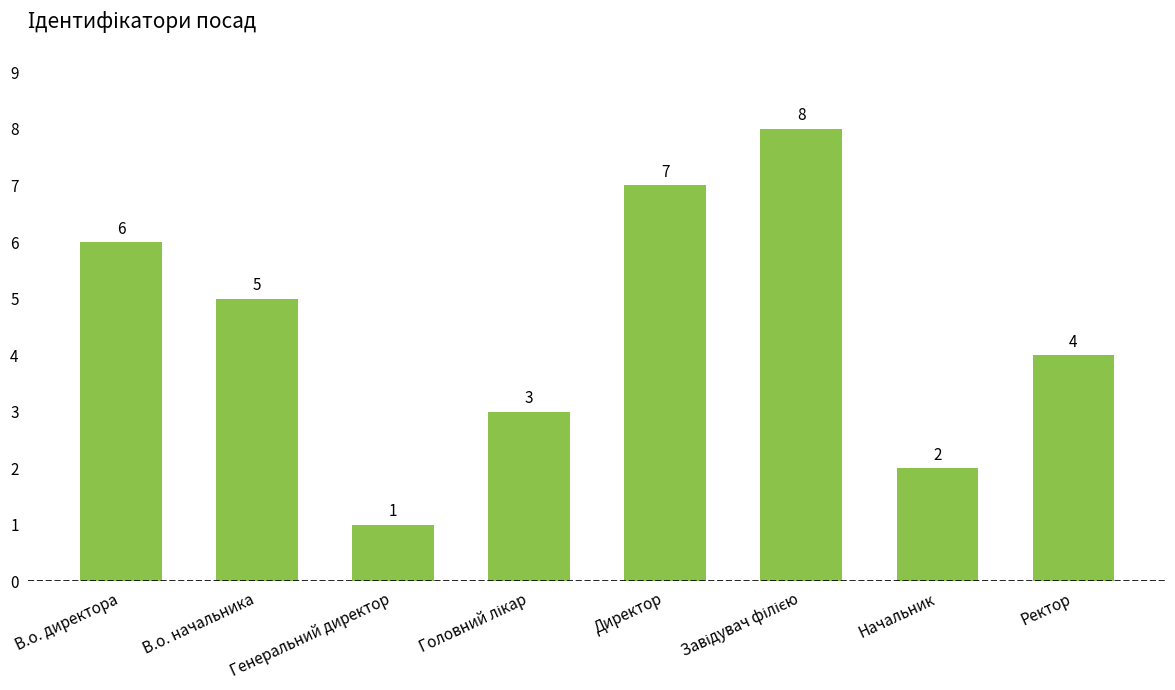

What is the sum of all values?

36